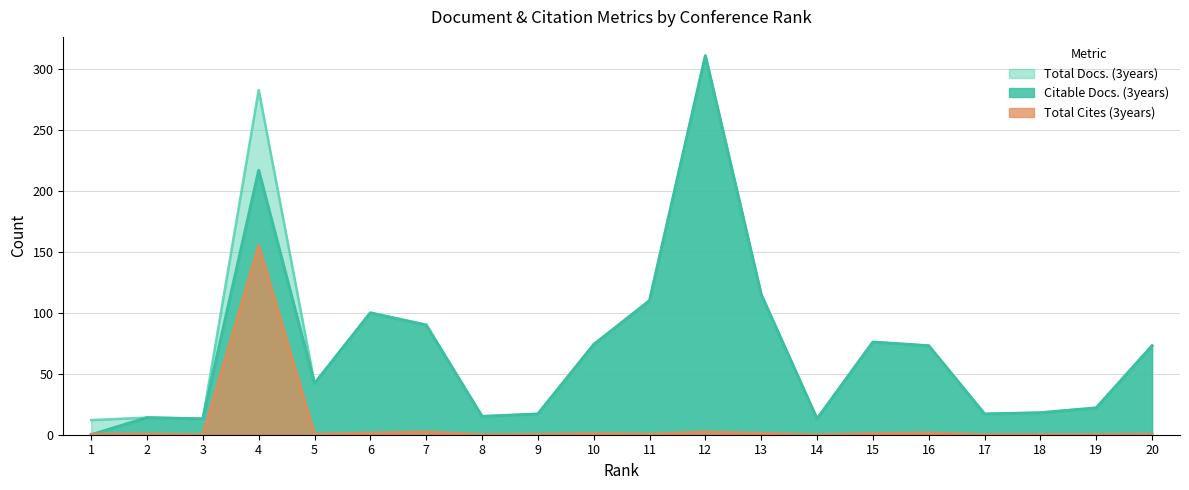

Count the number of categories in the chart.

20